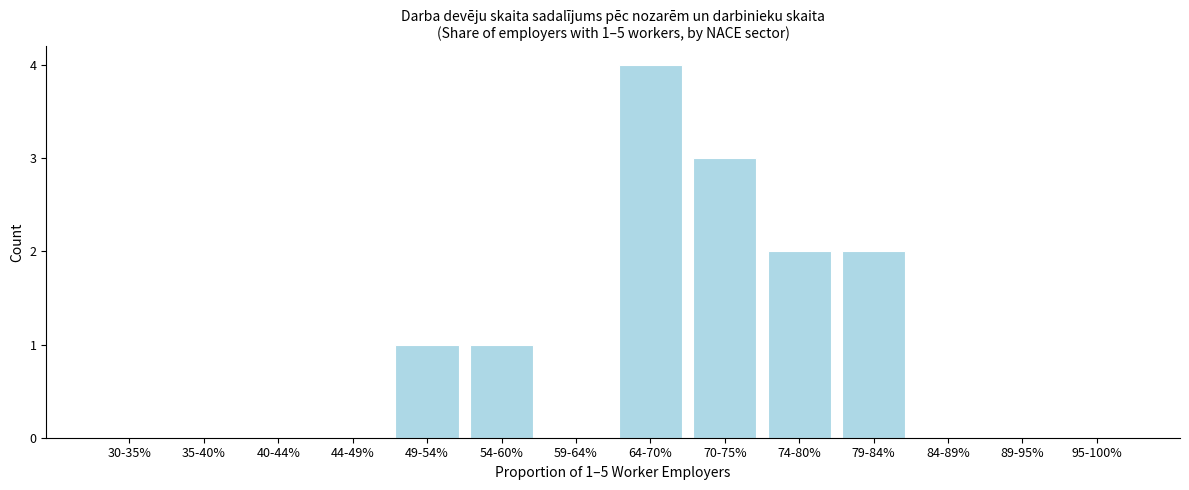

Reading right to left, extract all data points from this chart.

95-100%=0	89-95%=0	84-89%=0	79-84%=2	74-80%=2	70-75%=3	64-70%=4	59-64%=0	54-60%=1	49-54%=1	44-49%=0	40-44%=0	35-40%=0	30-35%=0